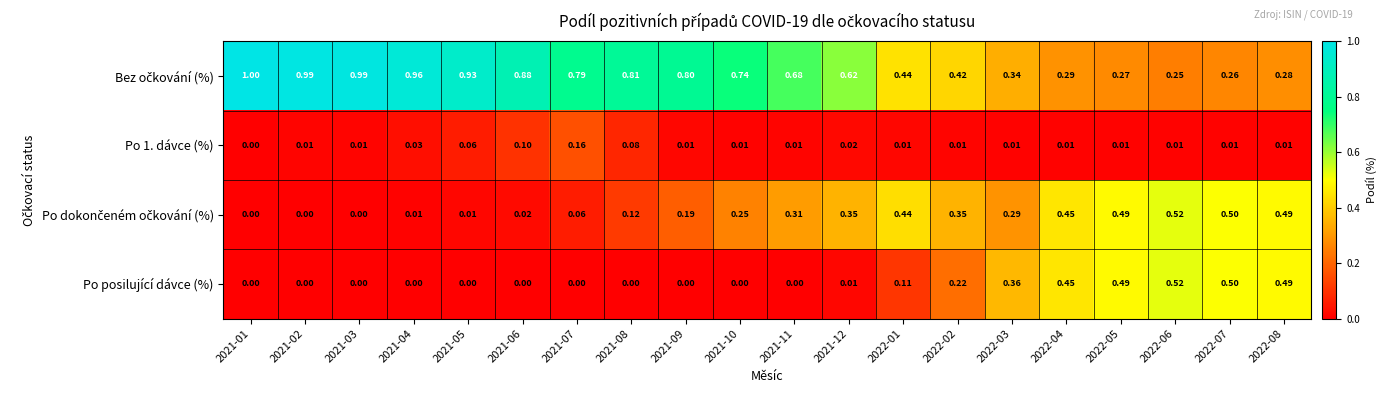

Between 2022-02 and 2022-05, which series saw the biggest shift?

Po posilující dávce (%)